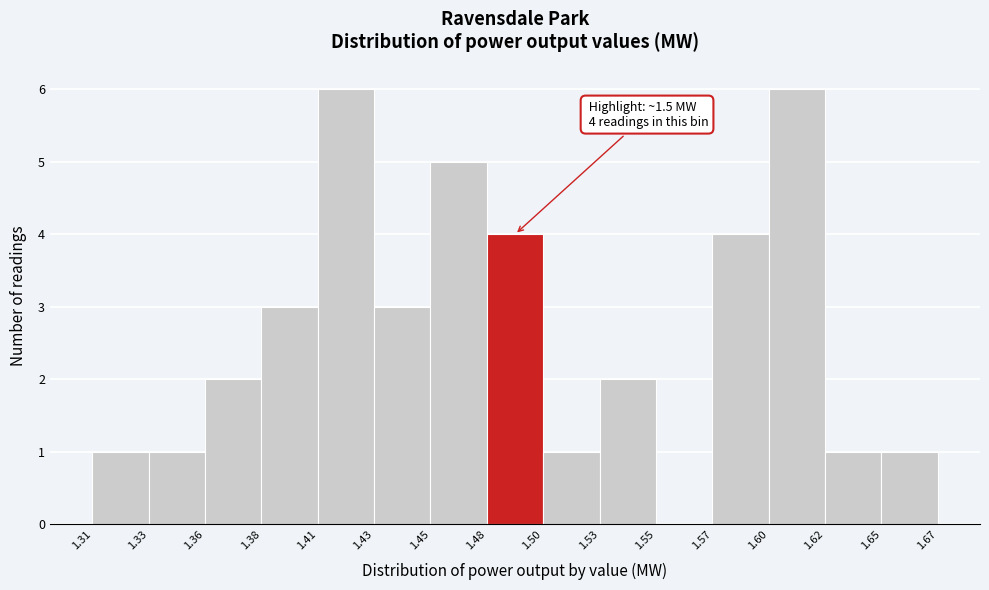

Reading right to left, what are all the values shown in this chart?

1.65=1	1.62=1	1.60=6	1.57=4	1.55=0	1.53=2	1.50=1	1.48=4	1.45=5	1.43=3	1.41=6	1.38=3	1.36=2	1.33=1	1.31=1